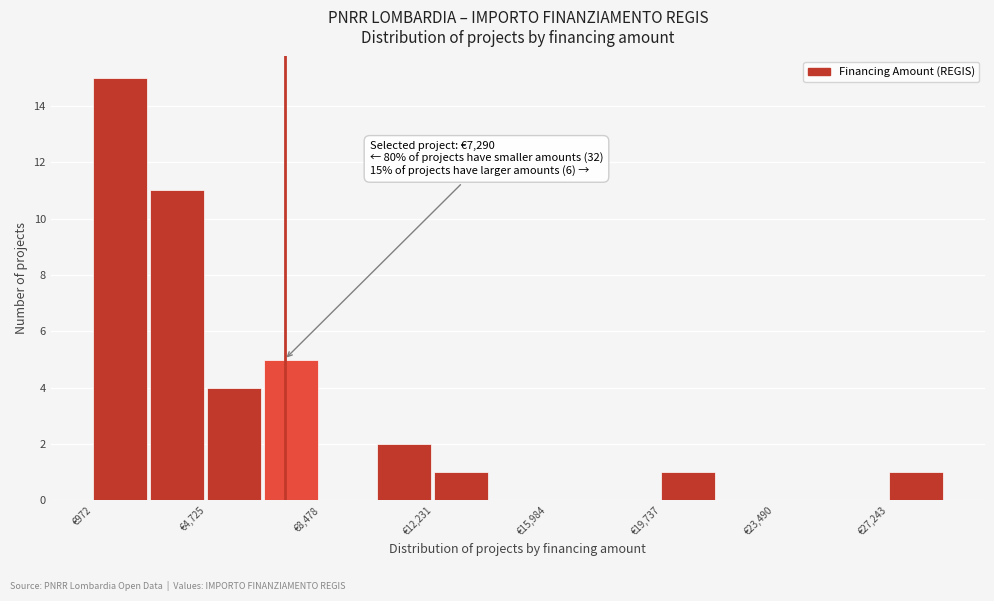

Read against the x-axis, roughly where is the centre of the tallest bar?

2000